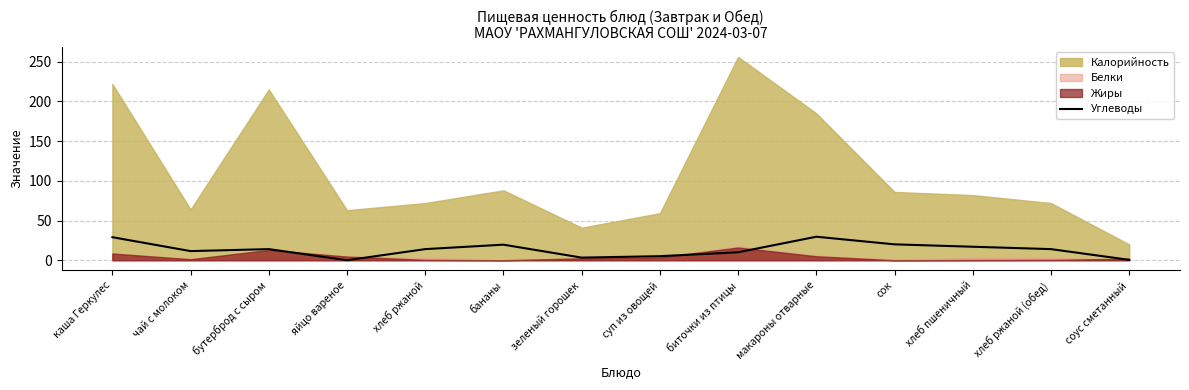

Reading left to right, extract all data points from this chart.

29.0	11.5	14.0	0.0	14.0	19.6	3.3	5.1	10.0	29.6	20.0	17.0	14.0	0.5